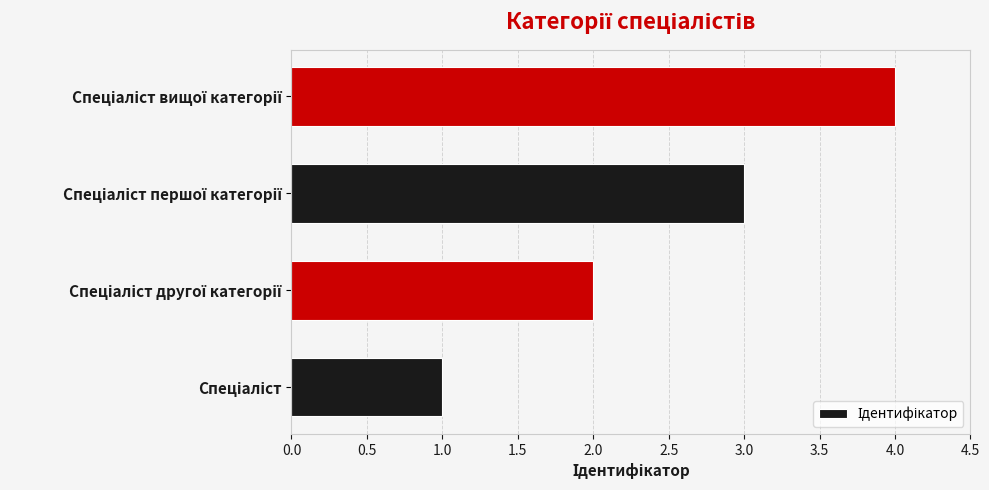

What is the maximum value shown in the chart?

4